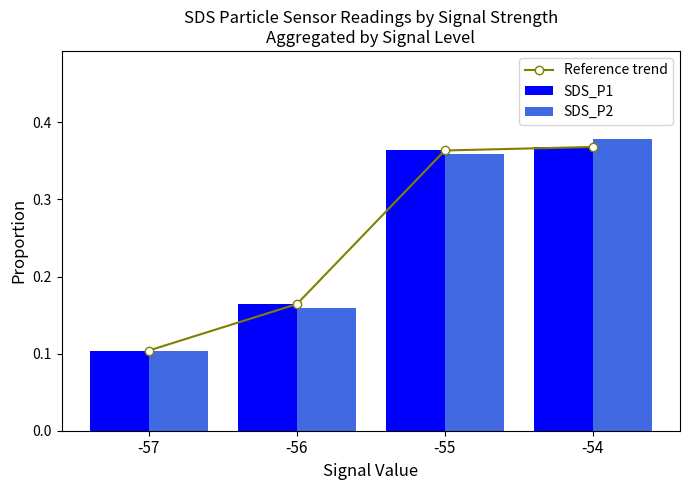

At which category is the sum across all series the highest?

-54